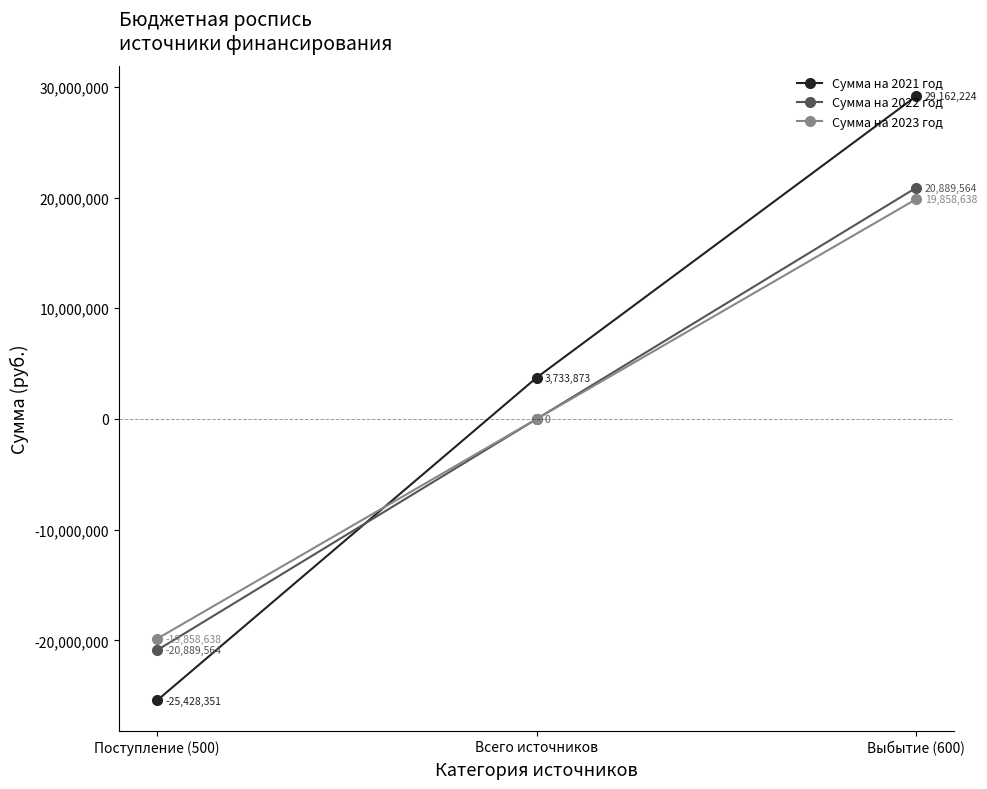

What is the lowest value of the Сумма на 2022 год series?

-20889563.7